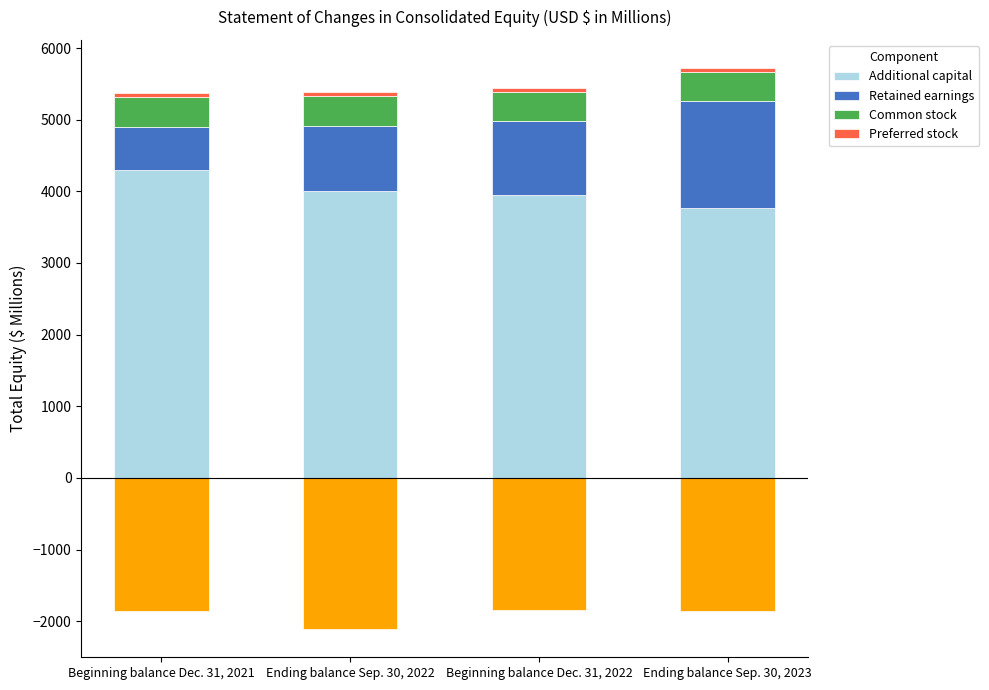

Rank the categories by Additional capital value from highest to lowest.

Beginning balance Dec. 31, 2021, Ending balance Sep. 30, 2022, Beginning balance Dec. 31, 2022, Ending balance Sep. 30, 2023